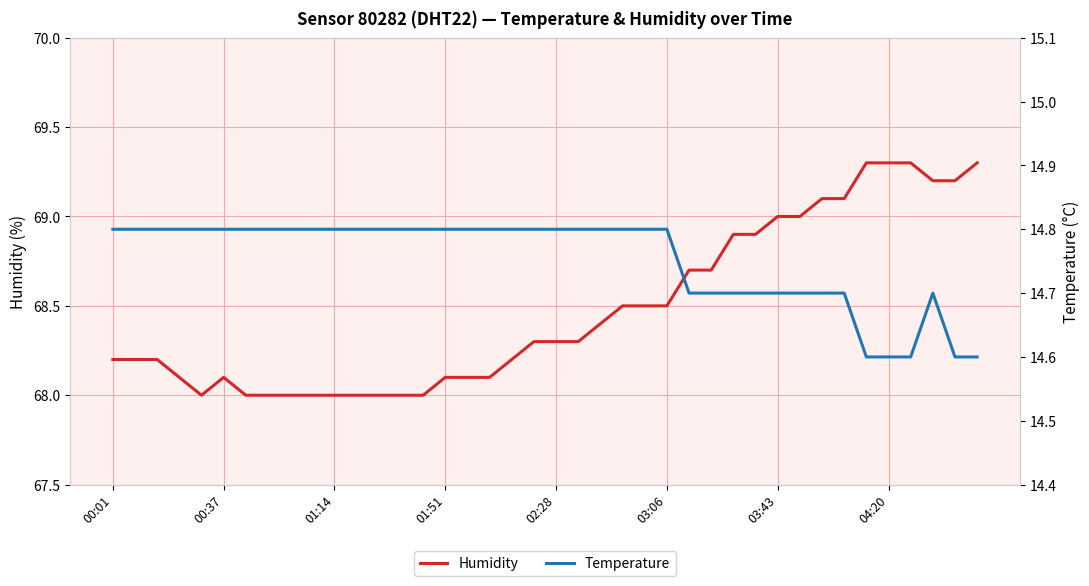

What is the minimum value for Humidity?

68.0